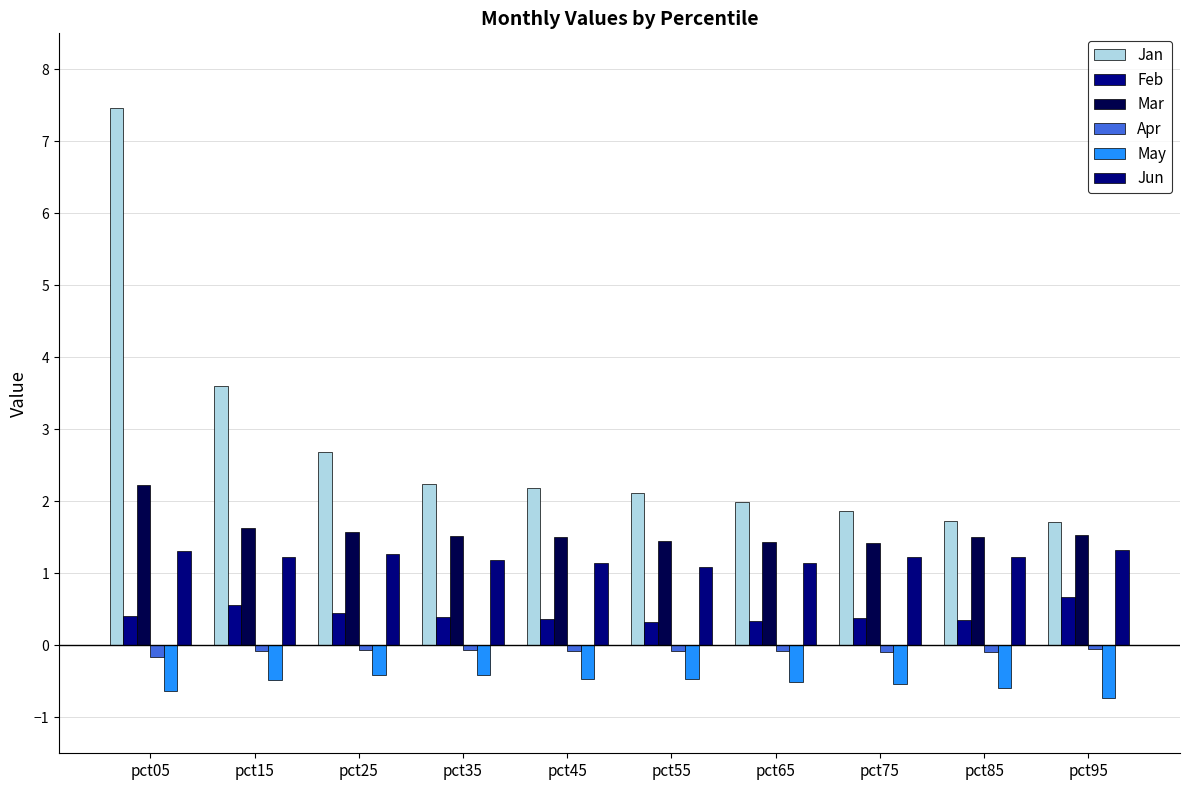

What is the maximum value for May?

-0.4